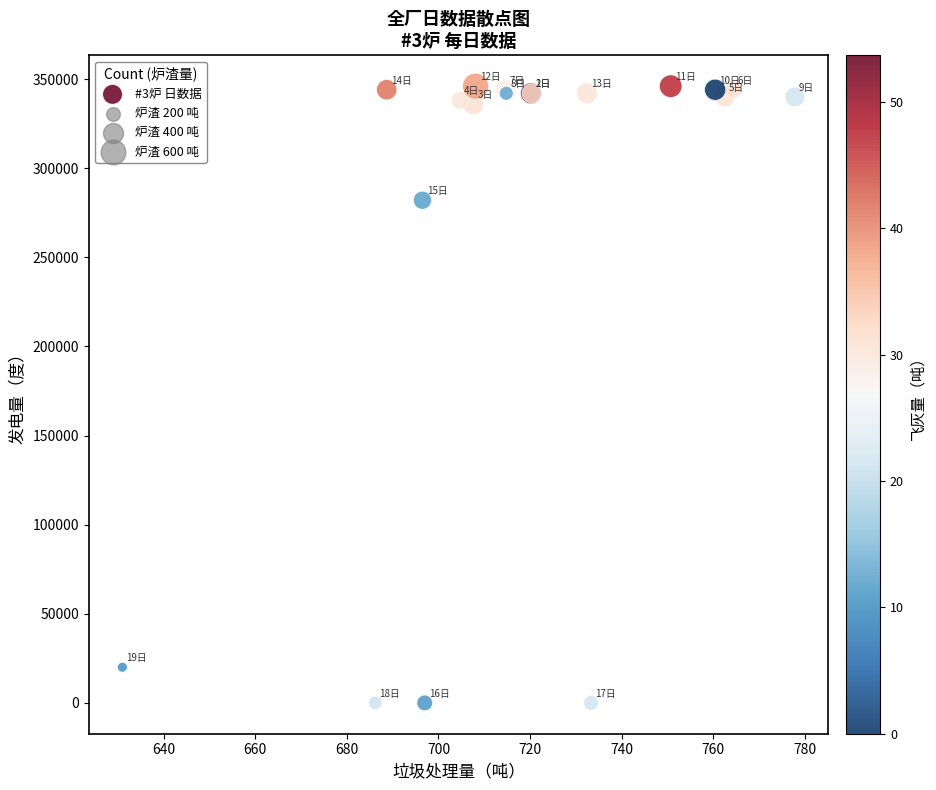

What Y value in the scatter plot is closest to 173000?

282000